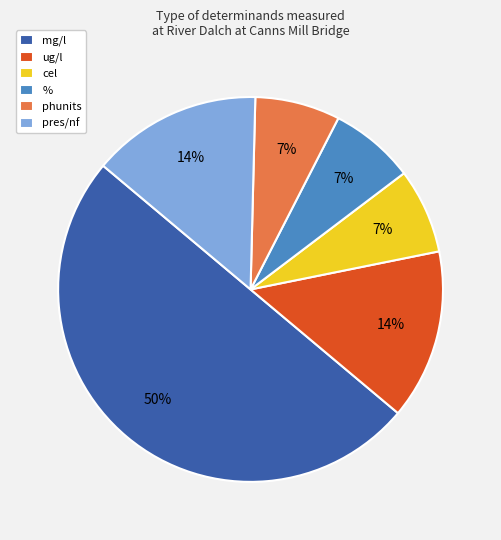

Combined, do pres/nf and mg/l account for over 50%?

Yes